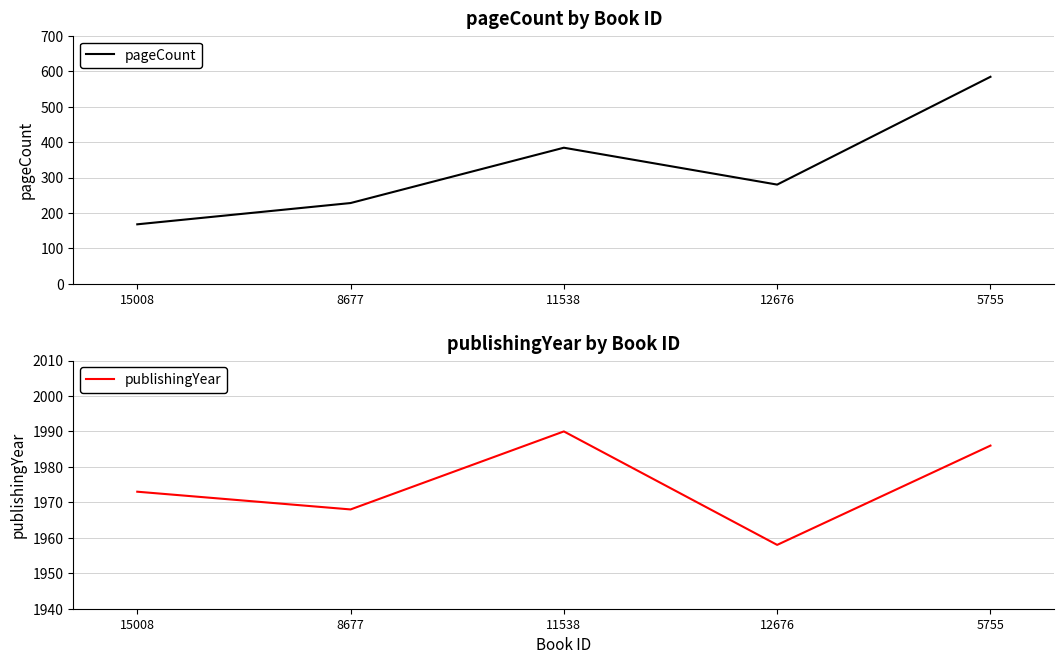

Which series has the largest total across all categories?

publishingYear